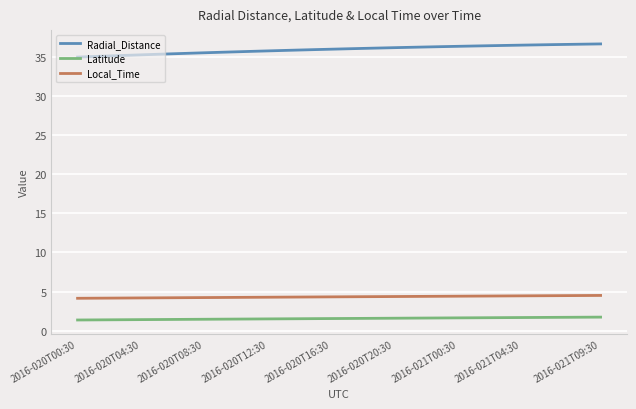

Which series has the largest total across all categories?

Radial_Distance